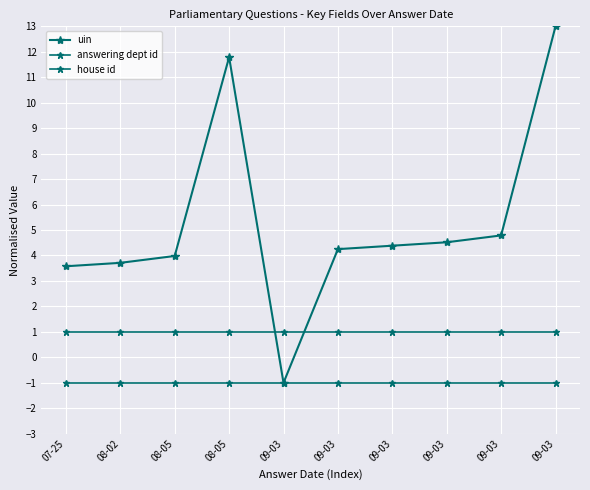

At which category does uin reach its first local peak?

08-05